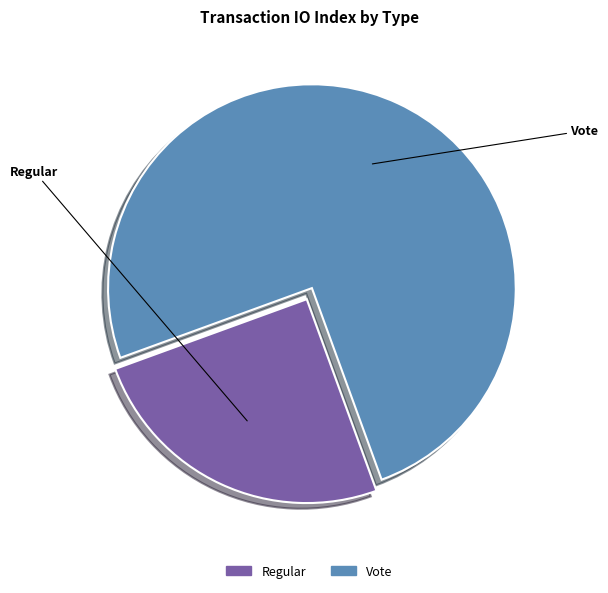

Rank the categories by value from highest to lowest.

Vote, Regular